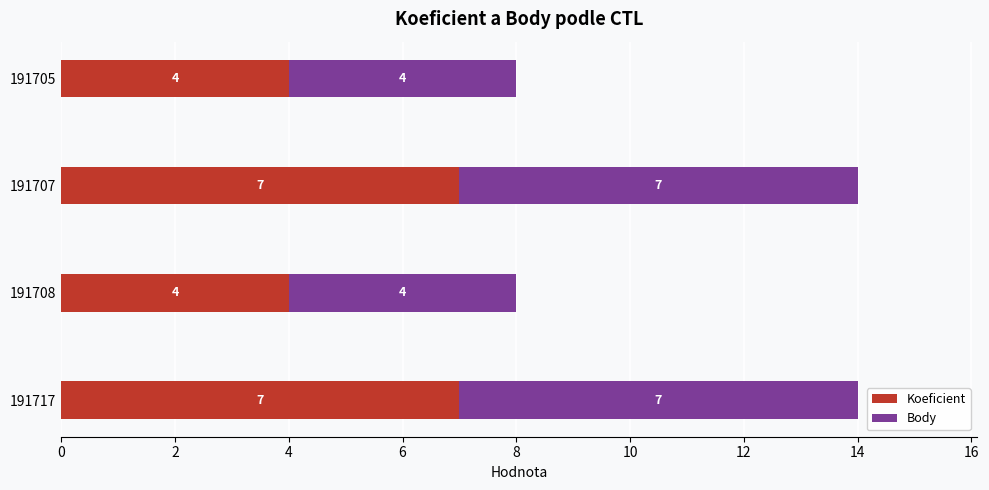

What is the total value across all series at 191708?

8